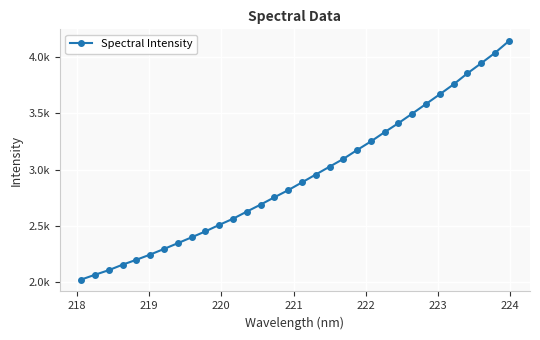

Does the chart have visible grid lines?

Yes